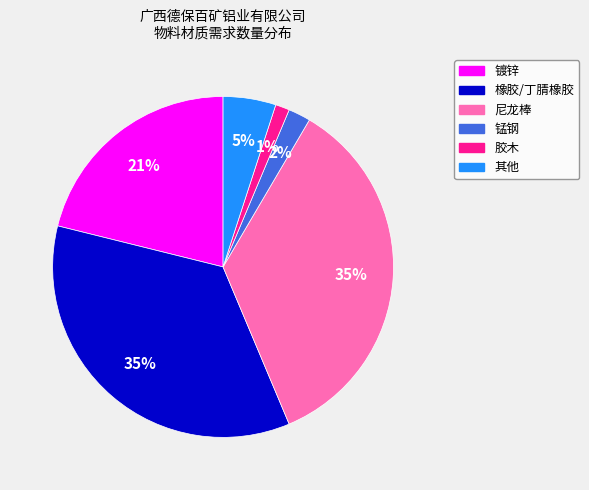

Is there a majority slice in this chart?

No